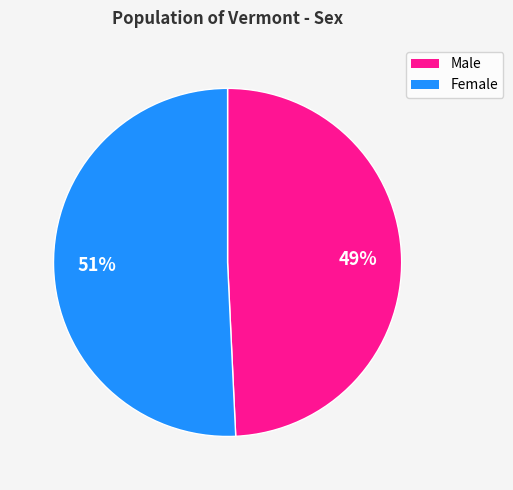

Rank the categories by value from highest to lowest.

Female, Male